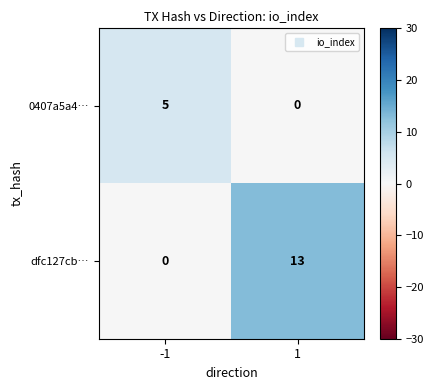

What value does the 0407a5a4… series have at -1?

5